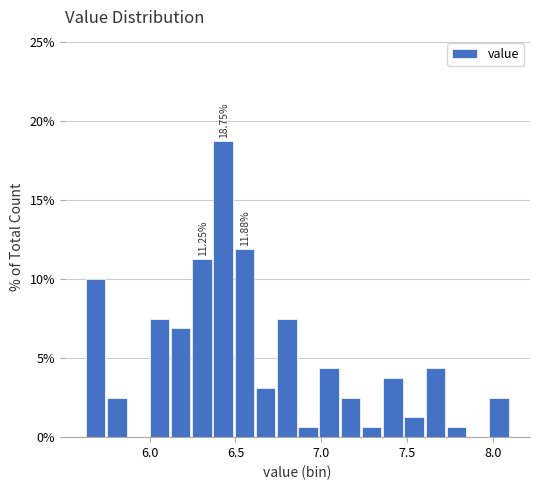

Around what value on the x-axis is the tallest bar? Give the approximate position of its centre, as read against the axis.

6.45